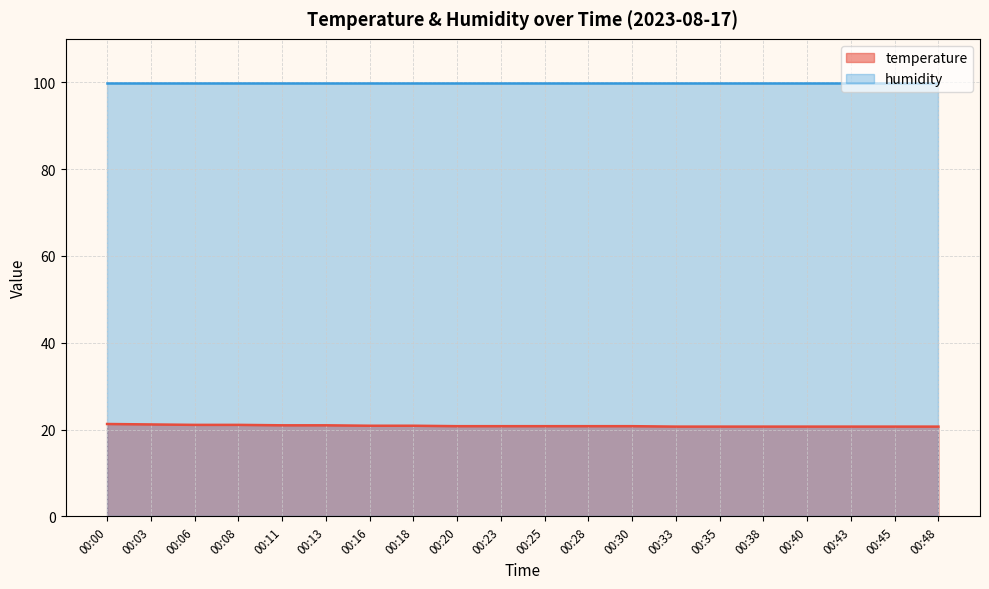

What is the difference between the maximum and minimum values?

0.6